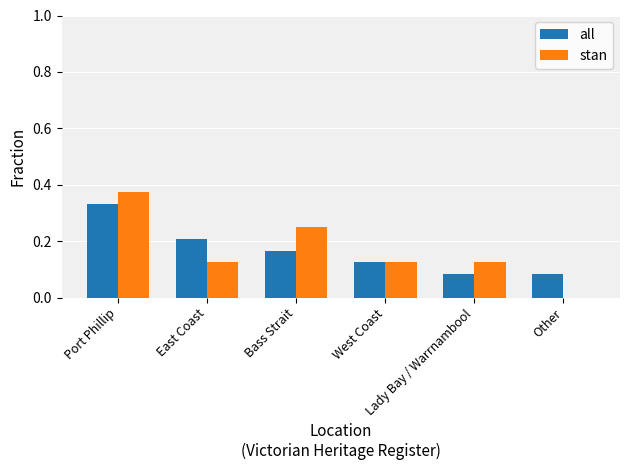

Rank the series by their maximum value, from highest to lowest.

stan, all